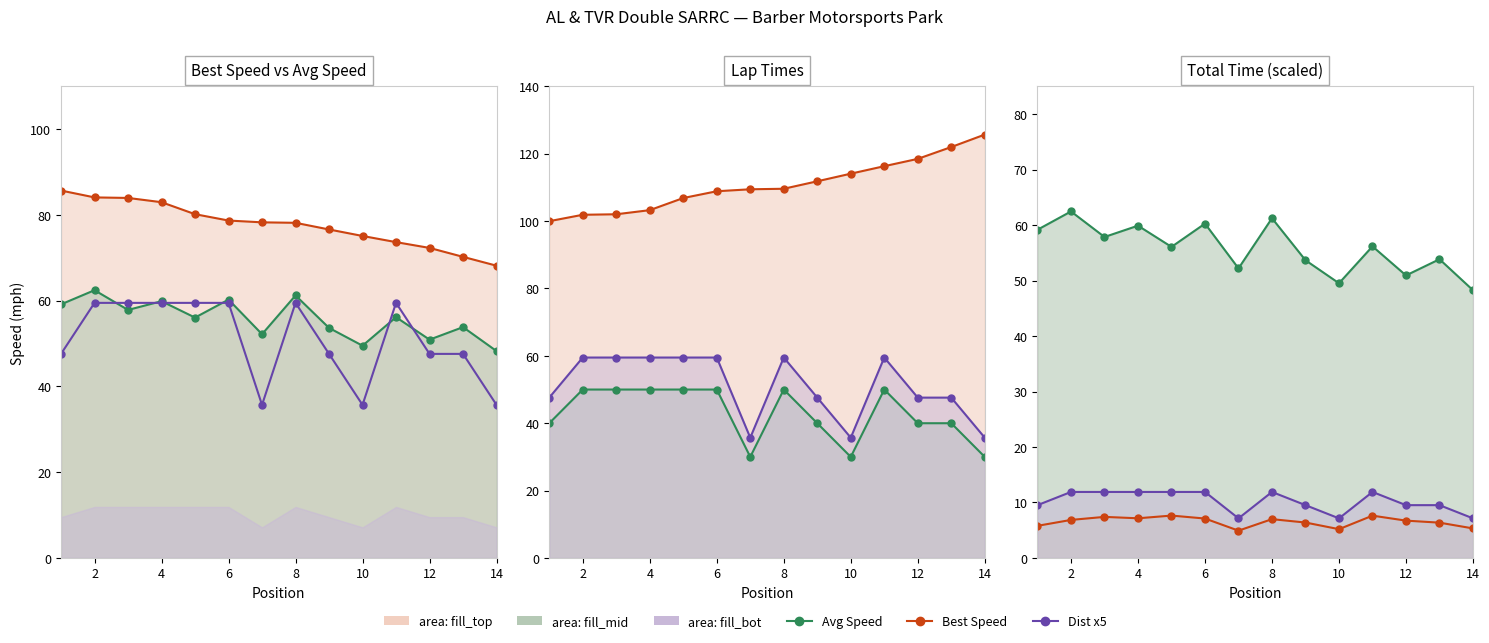

Which series has the largest total across all categories?

Avg Speed